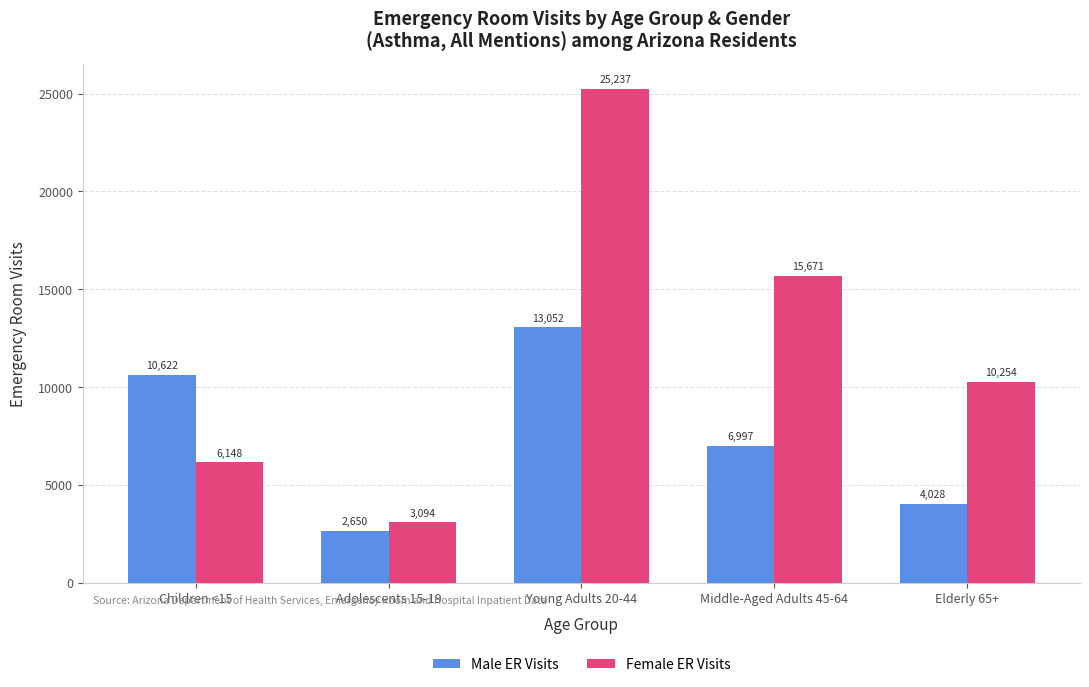

Are the bars horizontal?

No